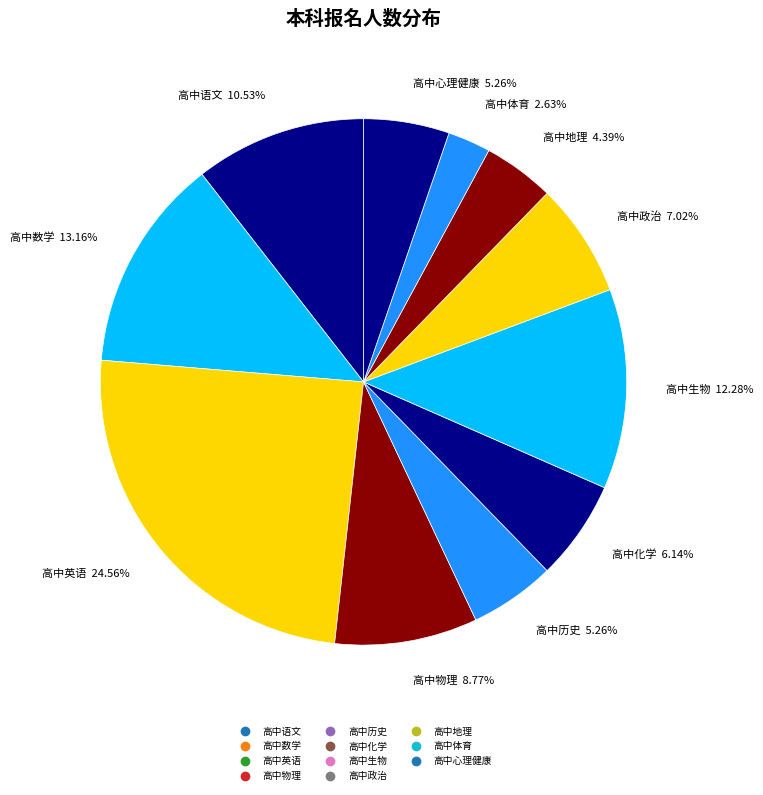

How many slices are in this pie chart?

11